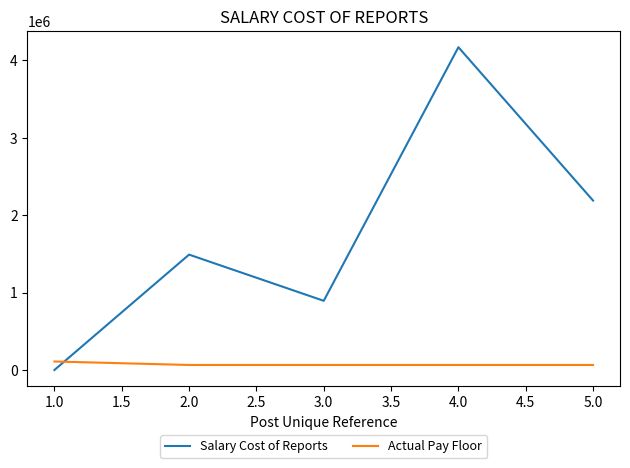

How many intersections are there between Actual Pay Floor and Salary Cost of Reports?

1